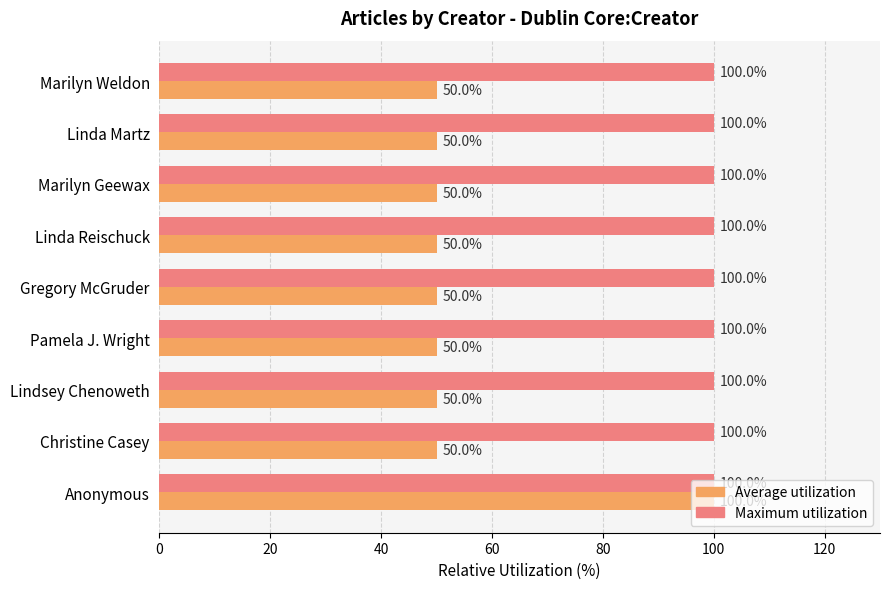

Which series has the largest range (max minus min)?

Average utilization